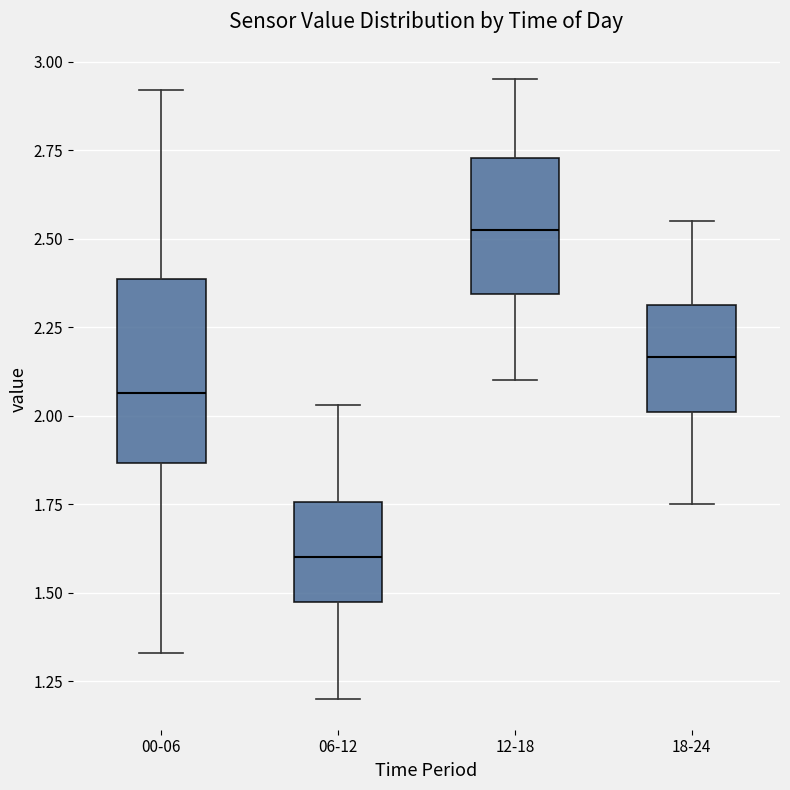

Which box has the lowest median line?

06-12